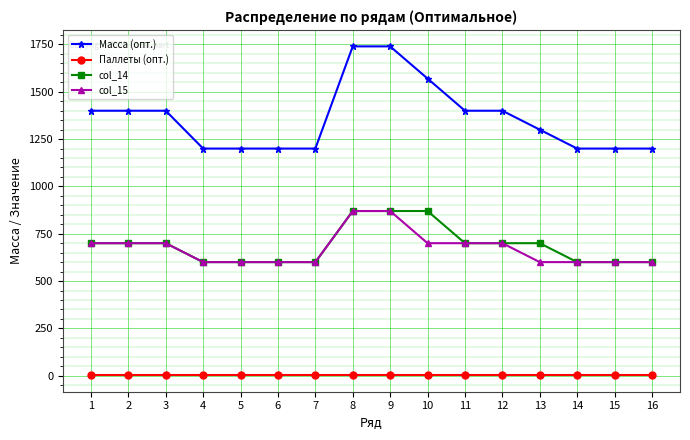

What is the difference between the maximum and second lowest values in the Масса (опт.) series?

540